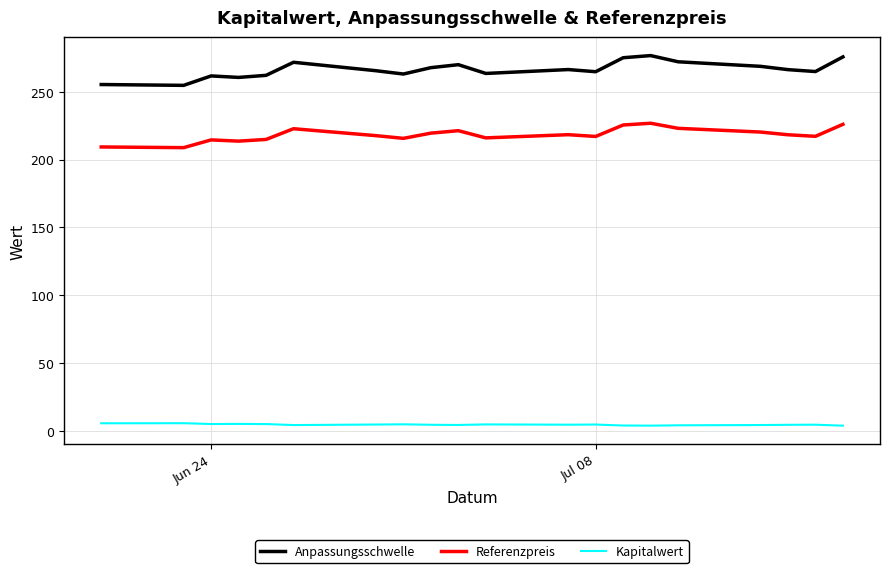

What are all the series names shown in the legend?

Anpassungsschwelle, Referenzpreis, Kapitalwert